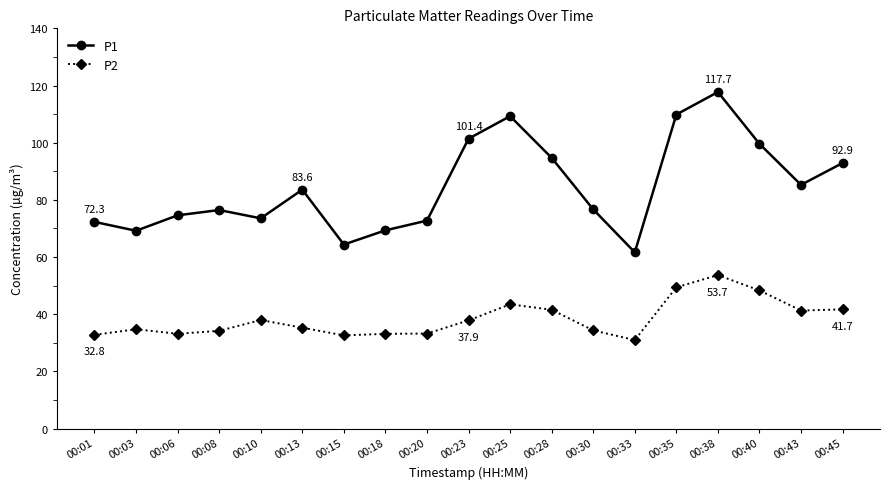

What is the maximum value shown in the chart?

117.7